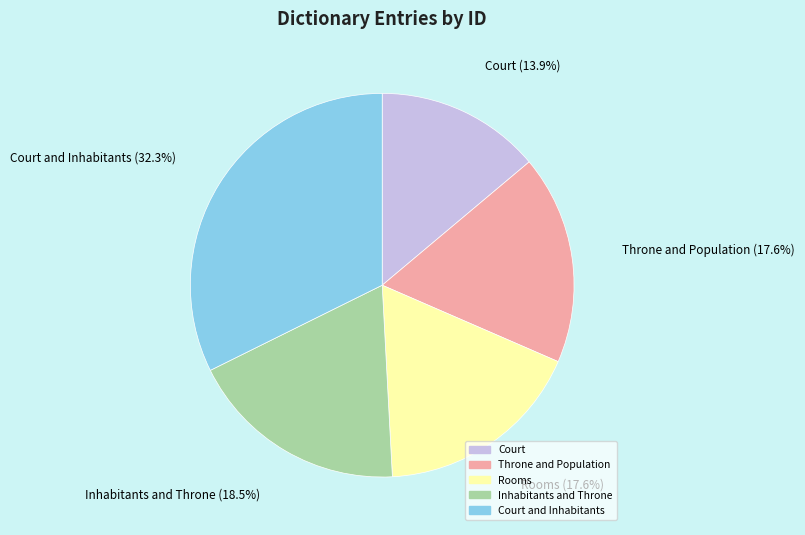

To the nearest percent, what portion does Throne and Population represent?

18%